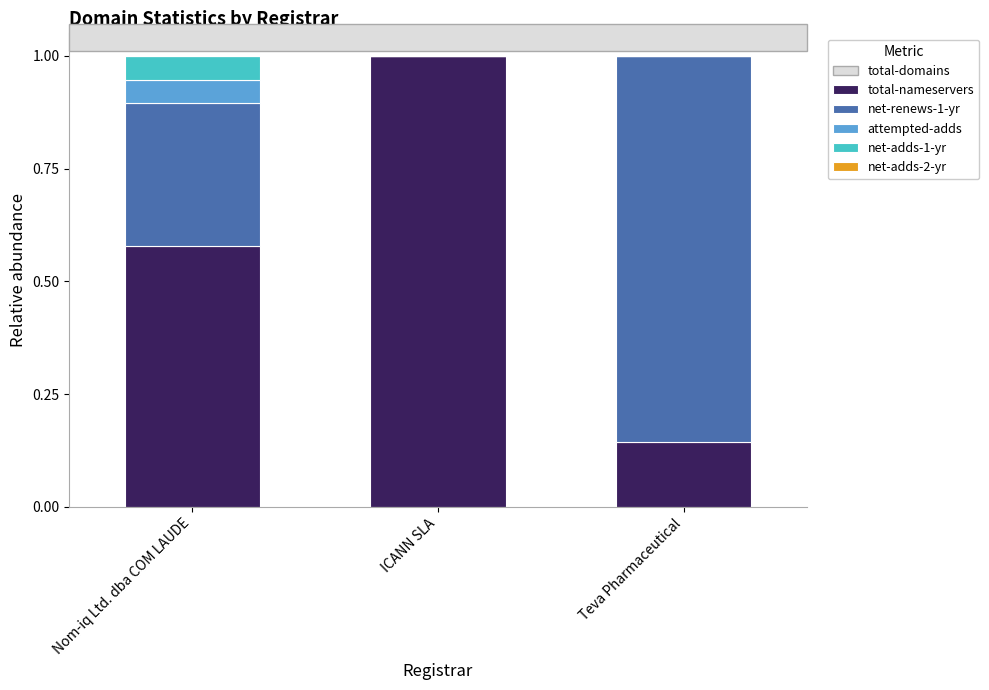

What is the total value across all series at ICANN SLA?

1.0